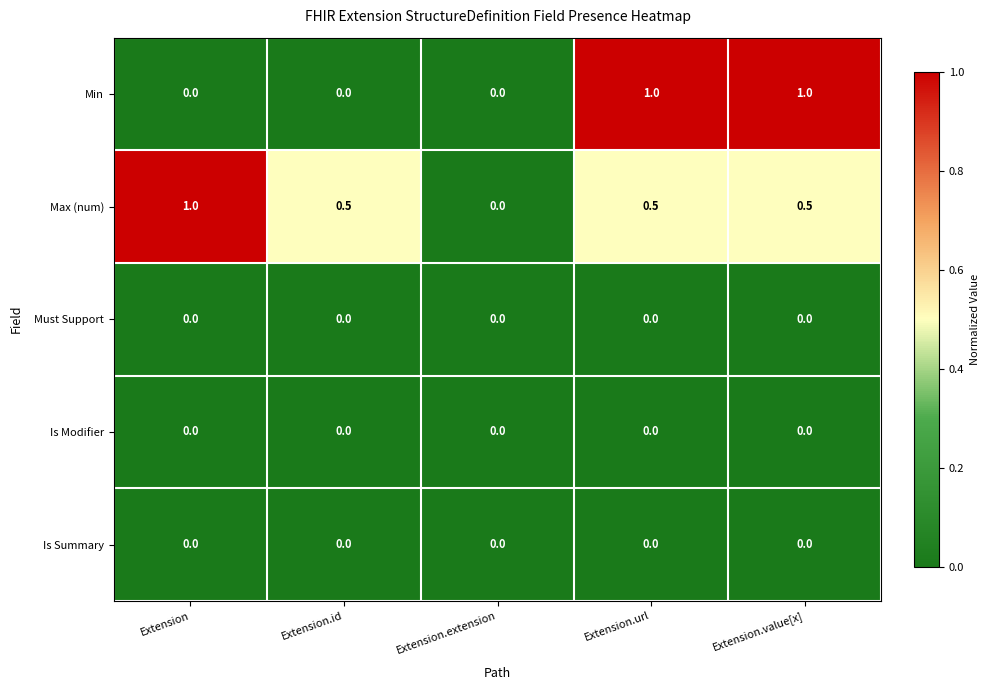

How many series are shown in this chart?

5